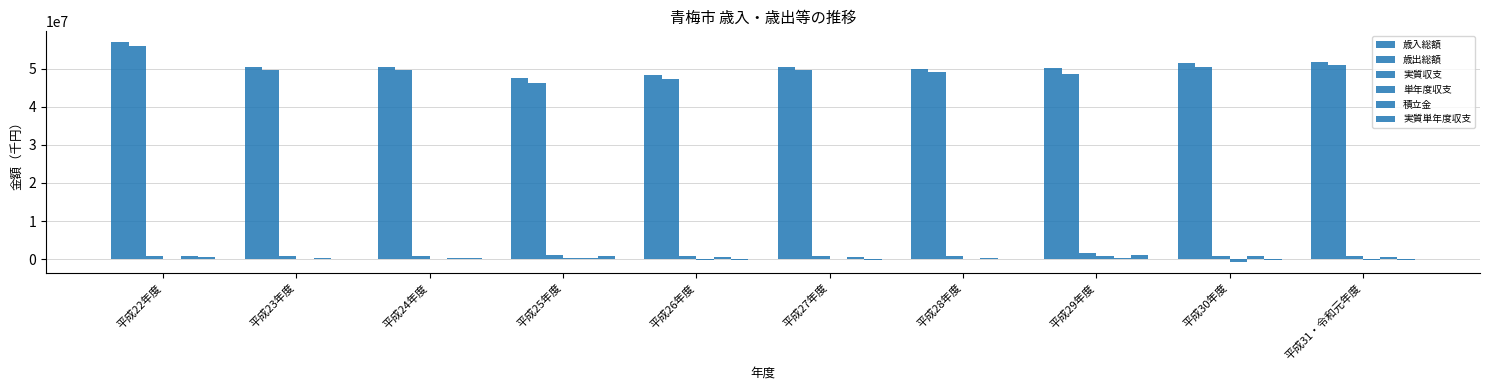

Count the number of data series in this chart.

6